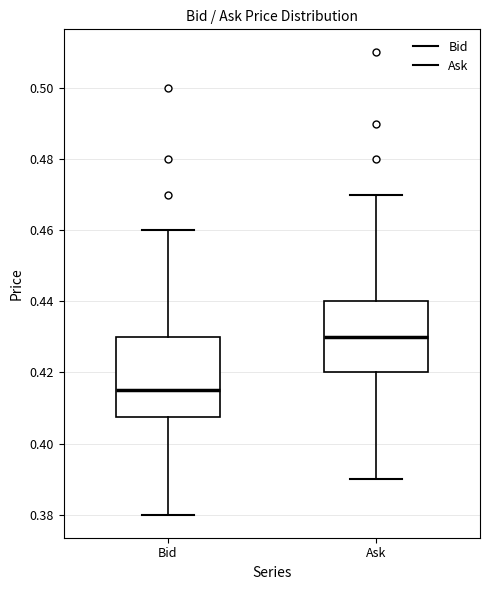

Which box has the lowest median line?

Bid